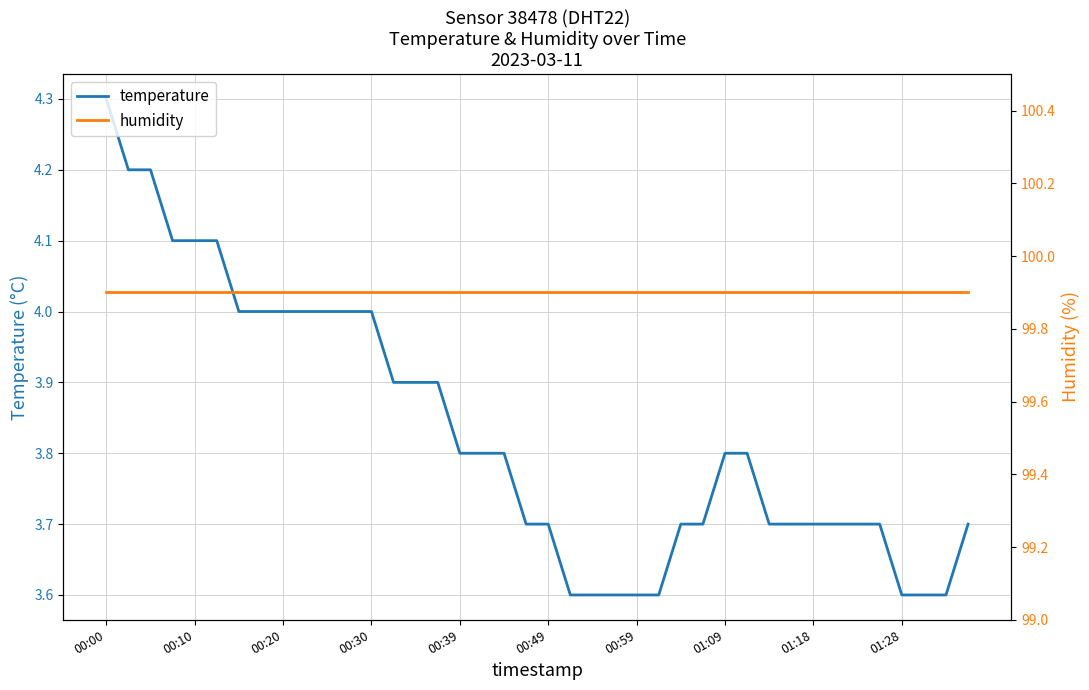

What is the maximum value for temperature?

4.3